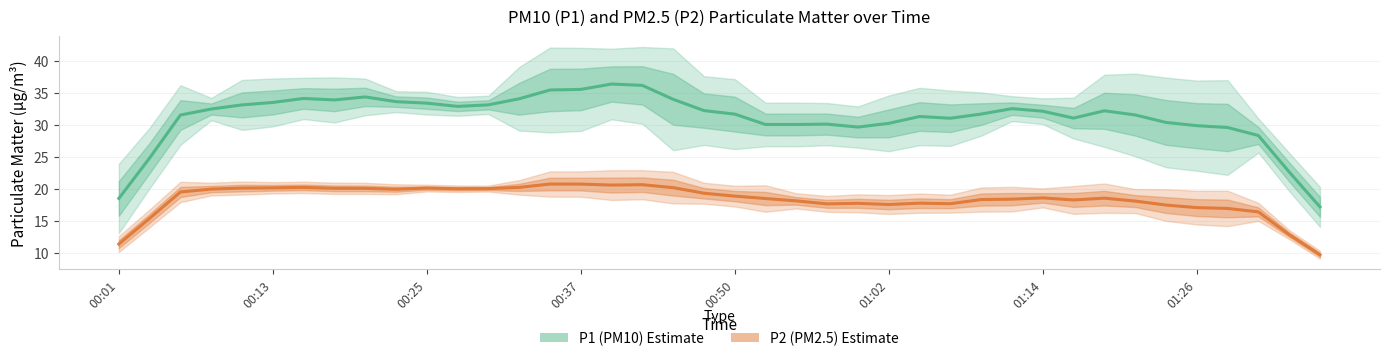

How many data points in P1 (PM10) Estimate are above 32?

20